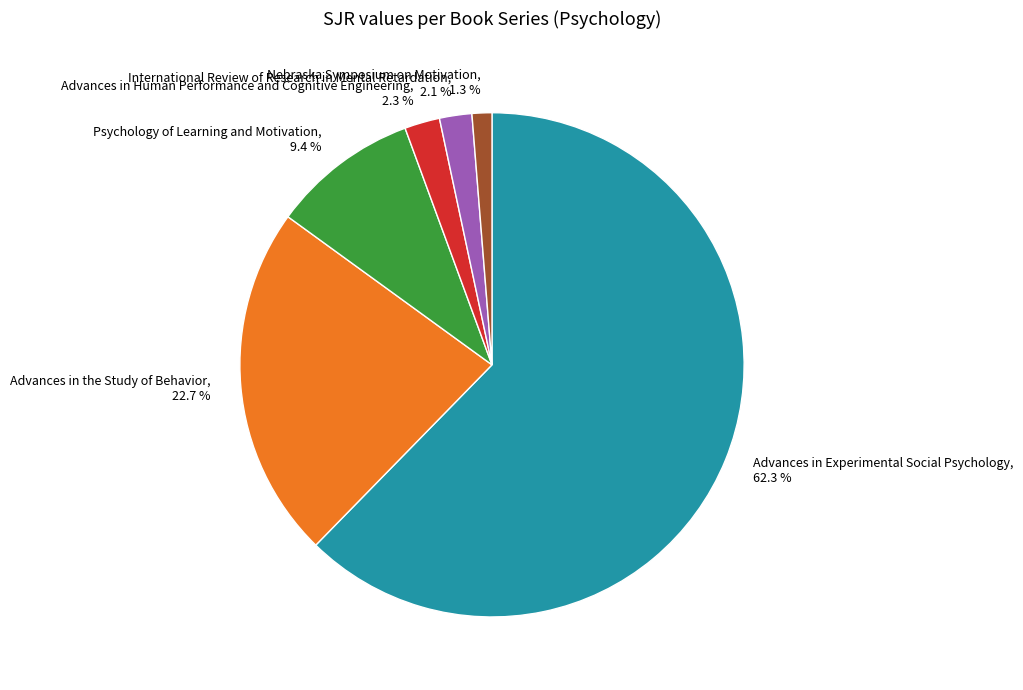

What portion of the pie excludes Advances in the Study of Behavior?

77.3%